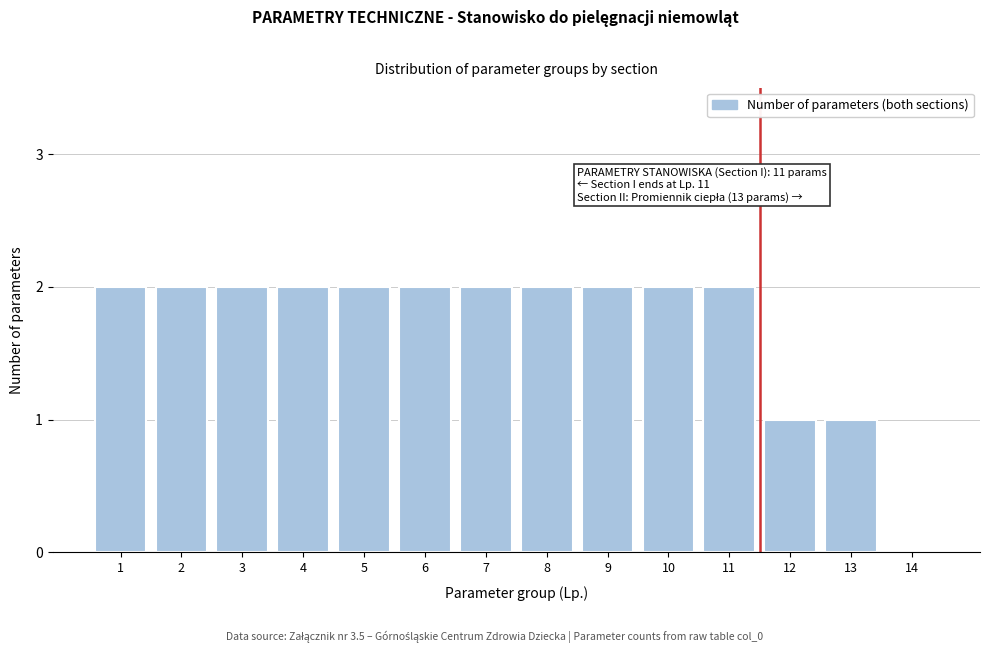

Reading left to right, transcribe all the data shown in this chart.

1=2	2=2	3=2	4=2	5=2	6=2	7=2	8=2	9=2	10=2	11=2	12=1	13=1	14=0